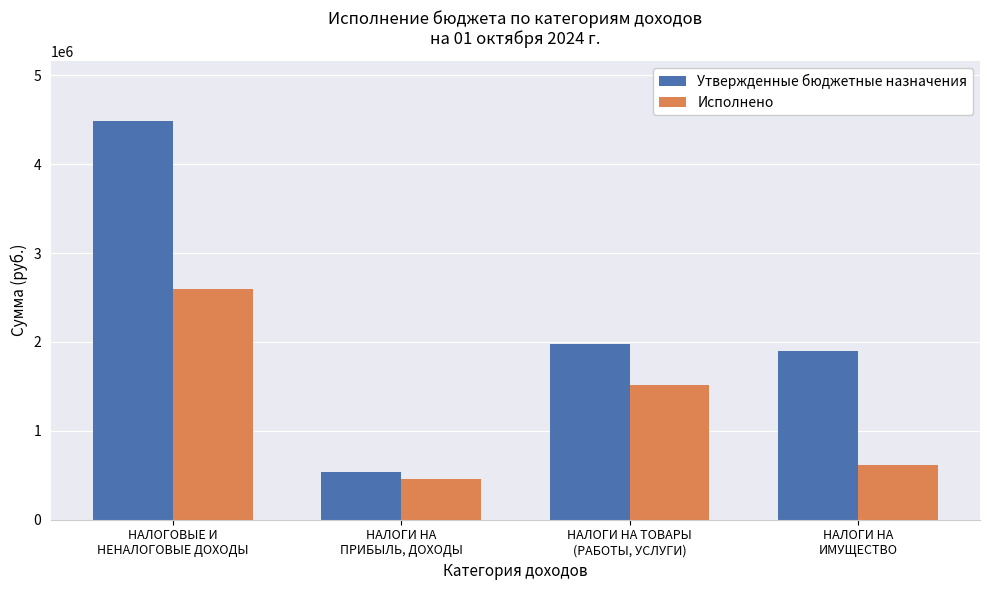

At which label is Утвержденные бюджетные назначения closest to 2510630?

НАЛОГИ НА ТОВАРЫ
(РАБОТЫ, УСЛУГИ)